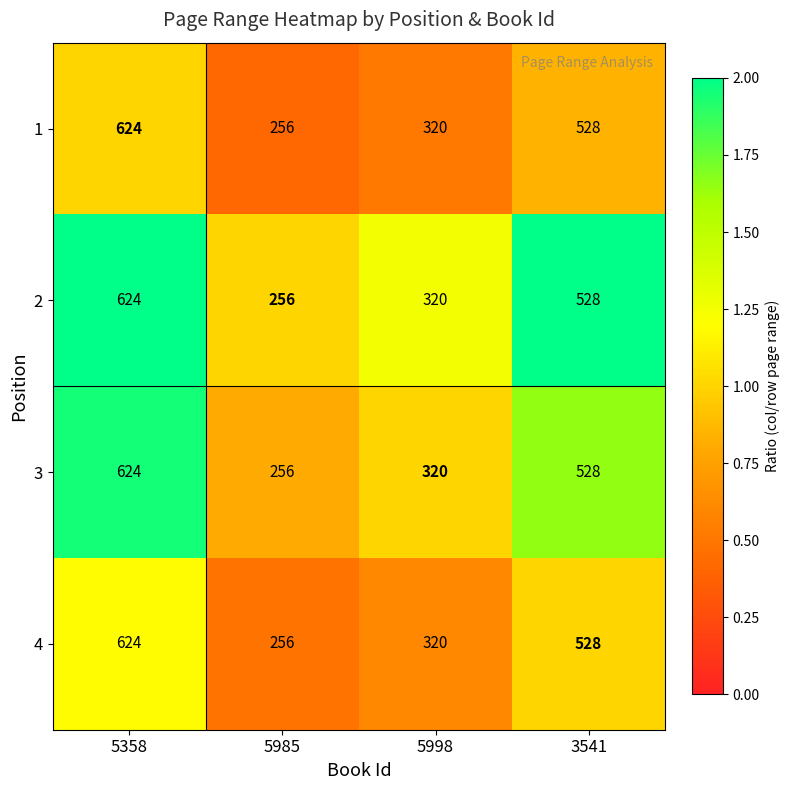

True or false: 4 has a value of 624 at 5358.

True